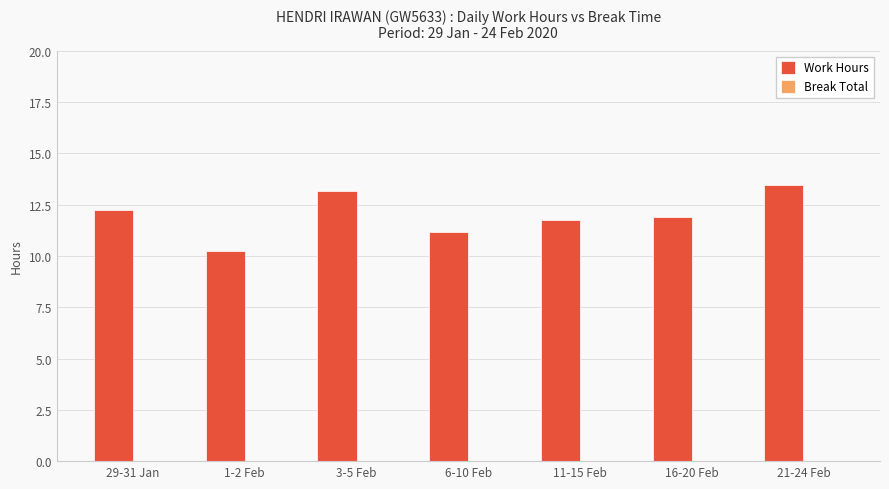

How many data points does each series have?

7